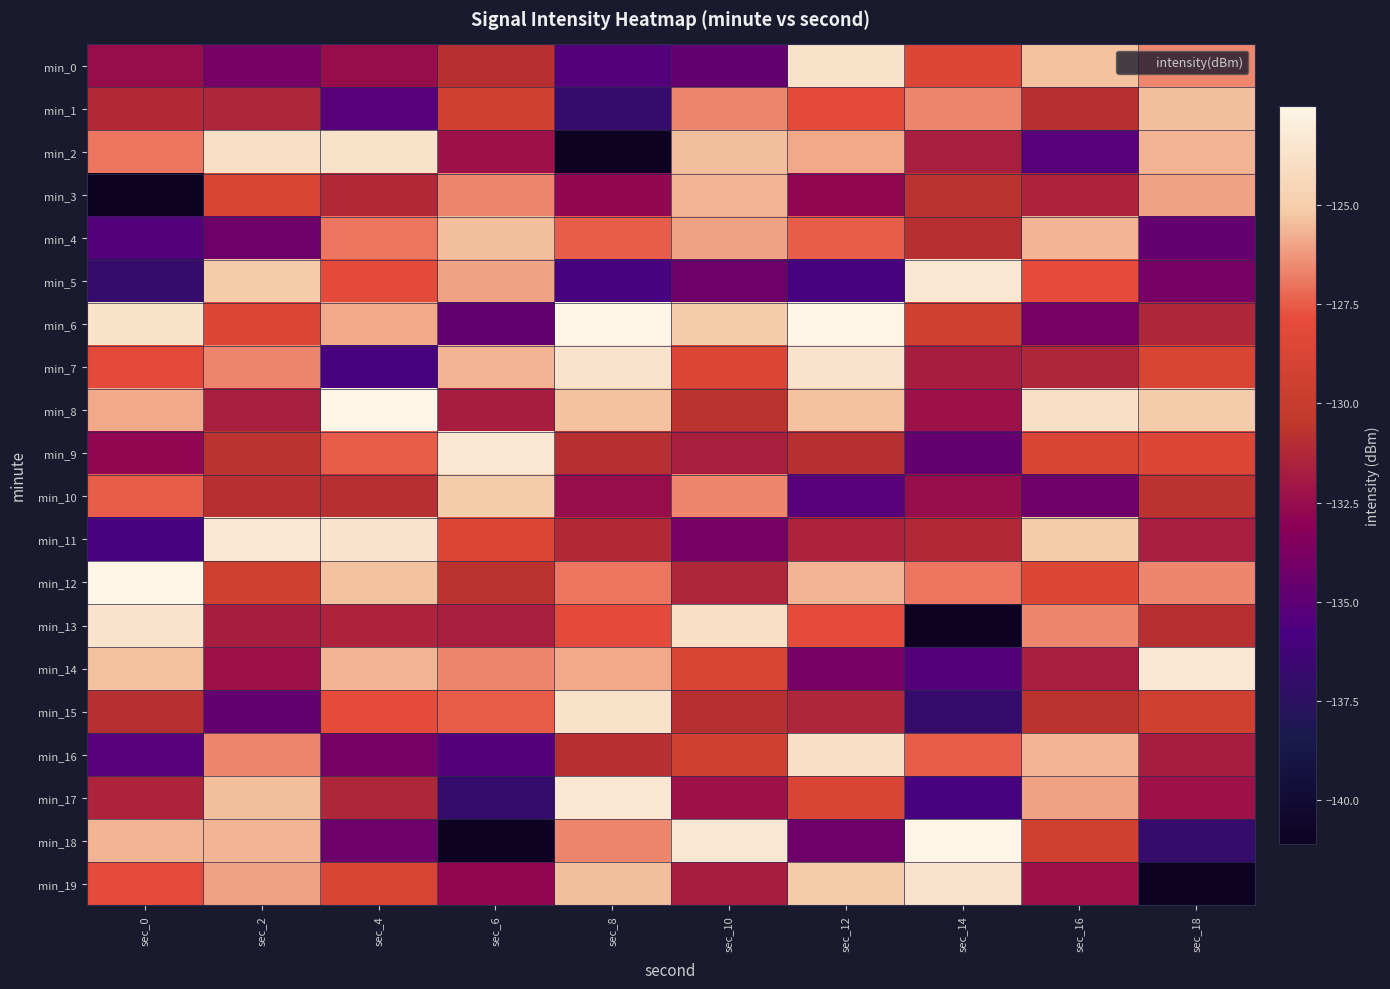

Reading left to right, what are all the values shown in this chart?

min_0: sec_0=-132.5	sec_2=-133.9	sec_4=-132.5	sec_6=-130.9	sec_8=-135.4	sec_10=-134.7	sec_12=-123.7	sec_14=-128.6	sec_16=-125.3	sec_18=-126.6
min_1: sec_0=-131.1	sec_2=-131.3	sec_4=-135.2	sec_6=-129.5	sec_8=-136.9	sec_10=-126.6	sec_12=-128.1	sec_14=-126.6	sec_16=-130.9	sec_18=-125.4
min_2: sec_0=-127.0	sec_2=-123.9	sec_4=-123.7	sec_6=-132.3	sec_8=-141.1	sec_10=-125.4	sec_12=-125.9	sec_14=-131.7	sec_16=-135.2	sec_18=-125.7
min_3: sec_0=-141.1	sec_2=-128.8	sec_4=-131.1	sec_6=-126.6	sec_8=-132.8	sec_10=-125.7	sec_12=-132.8	sec_14=-130.7	sec_16=-131.5	sec_18=-126.0
min_4: sec_0=-135.4	sec_2=-134.3	sec_4=-127.0	sec_6=-125.4	sec_8=-127.5	sec_10=-126.0	sec_12=-127.5	sec_14=-130.9	sec_16=-125.7	sec_18=-134.7
min_5: sec_0=-136.9	sec_2=-125.1	sec_4=-128.1	sec_6=-126.0	sec_8=-135.9	sec_10=-134.3	sec_12=-135.9	sec_14=-123.4	sec_16=-127.9	sec_18=-133.9
min_6: sec_0=-123.7	sec_2=-128.6	sec_4=-125.9	sec_6=-134.7	sec_8=-122.5	sec_10=-125.1	sec_12=-122.5	sec_14=-129.5	sec_16=-133.9	sec_18=-131.3
min_7: sec_0=-128.1	sec_2=-126.6	sec_4=-135.9	sec_6=-125.7	sec_8=-123.6	sec_10=-128.6	sec_12=-123.6	sec_14=-131.7	sec_16=-131.3	sec_18=-128.8
min_8: sec_0=-125.9	sec_2=-131.7	sec_4=-122.5	sec_6=-131.7	sec_8=-125.3	sec_10=-130.7	sec_12=-125.3	sec_14=-132.3	sec_16=-123.9	sec_18=-125.1
min_9: sec_0=-132.8	sec_2=-130.7	sec_4=-127.5	sec_6=-123.4	sec_8=-130.9	sec_10=-131.7	sec_12=-130.9	sec_14=-134.7	sec_16=-128.8	sec_18=-128.6
min_10: sec_0=-127.5	sec_2=-130.9	sec_4=-130.9	sec_6=-125.1	sec_8=-132.5	sec_10=-126.6	sec_12=-135.2	sec_14=-132.5	sec_16=-134.3	sec_18=-130.7
min_11: sec_0=-135.9	sec_2=-123.4	sec_4=-123.6	sec_6=-128.6	sec_8=-131.1	sec_10=-133.9	sec_12=-131.5	sec_14=-131.1	sec_16=-125.1	sec_18=-131.7
min_12: sec_0=-122.5	sec_2=-129.5	sec_4=-125.3	sec_6=-130.7	sec_8=-127.0	sec_10=-131.3	sec_12=-125.7	sec_14=-127.0	sec_16=-128.6	sec_18=-126.6
min_13: sec_0=-123.6	sec_2=-131.7	sec_4=-131.5	sec_6=-131.7	sec_8=-128.1	sec_10=-123.9	sec_12=-127.9	sec_14=-141.1	sec_16=-126.6	sec_18=-130.9
min_14: sec_0=-125.3	sec_2=-132.3	sec_4=-125.7	sec_6=-126.6	sec_8=-125.9	sec_10=-128.8	sec_12=-133.9	sec_14=-135.4	sec_16=-131.7	sec_18=-123.4
min_15: sec_0=-130.9	sec_2=-134.7	sec_4=-127.9	sec_6=-127.5	sec_8=-123.7	sec_10=-130.9	sec_12=-131.3	sec_14=-136.9	sec_16=-130.7	sec_18=-129.5
min_16: sec_0=-135.2	sec_2=-126.6	sec_4=-133.9	sec_6=-135.4	sec_8=-130.9	sec_10=-129.5	sec_12=-123.9	sec_14=-127.5	sec_16=-125.7	sec_18=-131.7
min_17: sec_0=-131.5	sec_2=-125.4	sec_4=-131.3	sec_6=-136.9	sec_8=-123.4	sec_10=-132.3	sec_12=-128.8	sec_14=-135.9	sec_16=-126.0	sec_18=-132.3
min_18: sec_0=-125.7	sec_2=-125.7	sec_4=-134.3	sec_6=-141.1	sec_8=-126.6	sec_10=-123.4	sec_12=-134.3	sec_14=-122.5	sec_16=-129.5	sec_18=-136.9
min_19: sec_0=-127.9	sec_2=-126.0	sec_4=-128.8	sec_6=-132.8	sec_8=-125.4	sec_10=-131.7	sec_12=-125.1	sec_14=-123.6	sec_16=-132.3	sec_18=-141.1